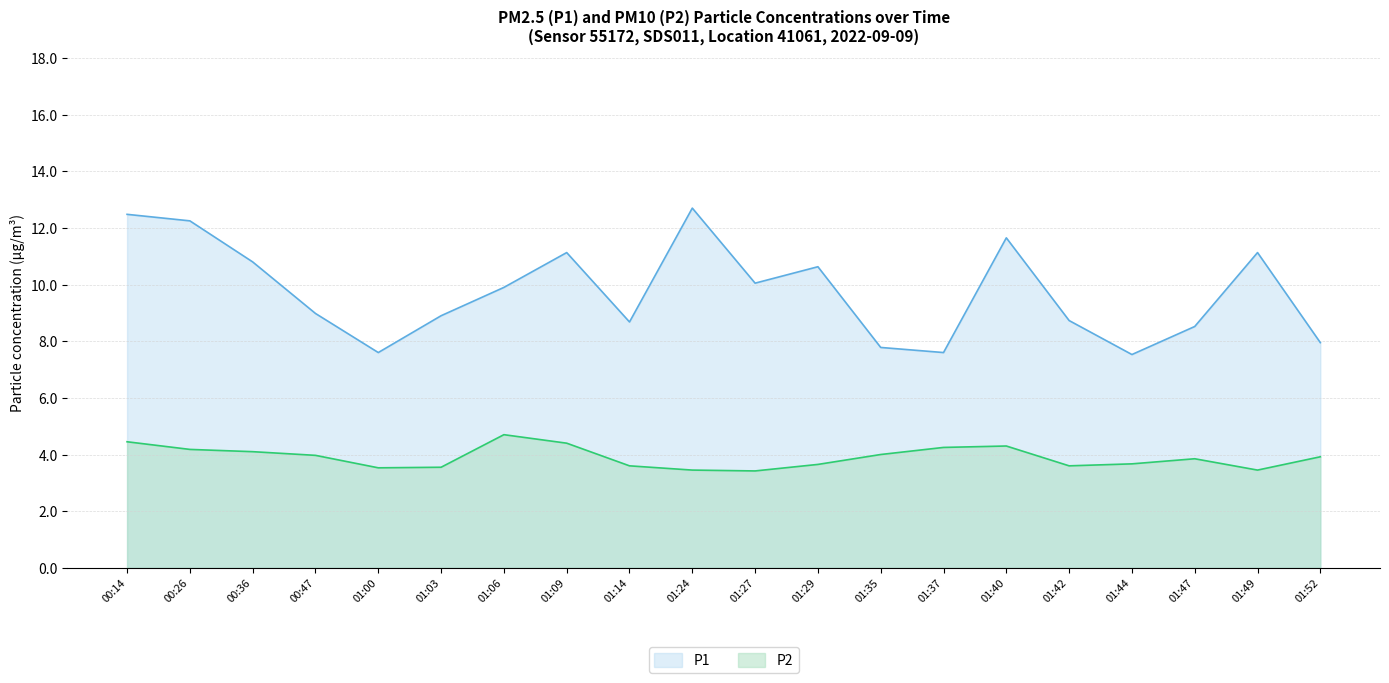

At which label does P1 first exceed 9?

00:14